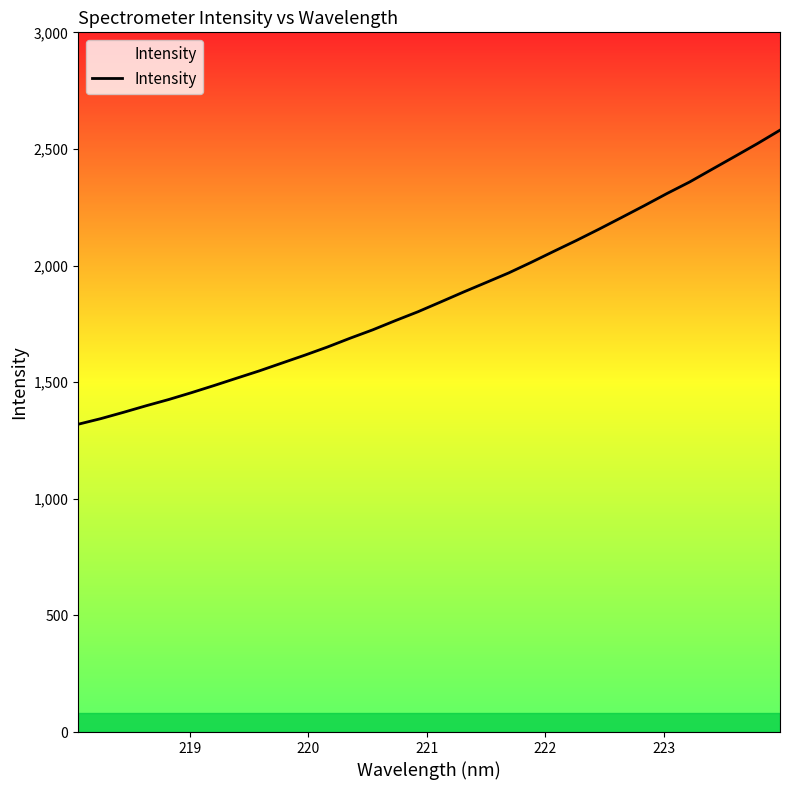

What is the minimum value shown in the chart?

1319.6